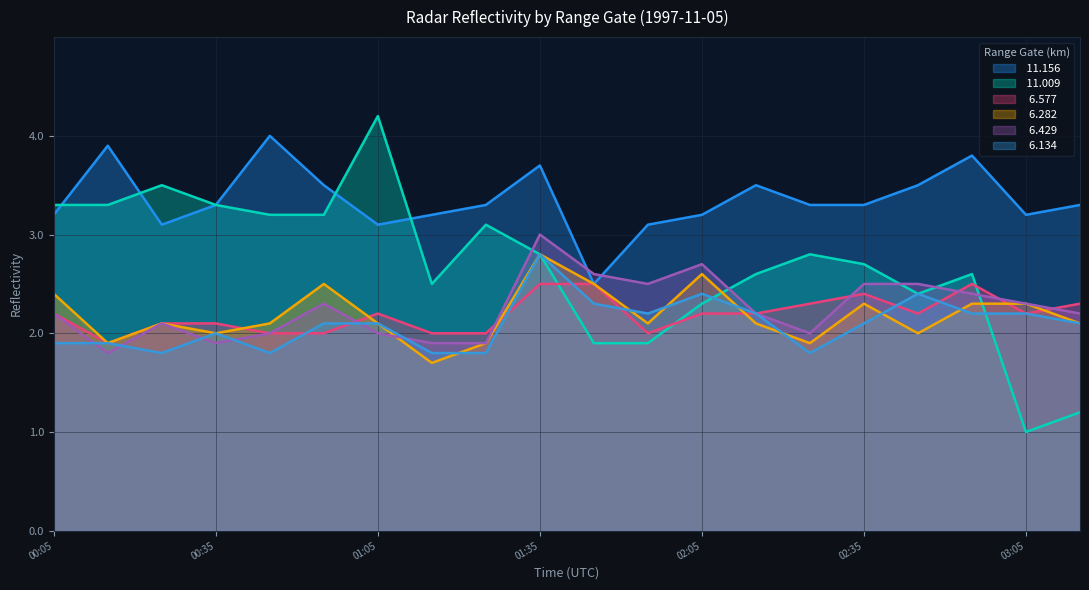

Which series has the widest spread of values?

 11.009